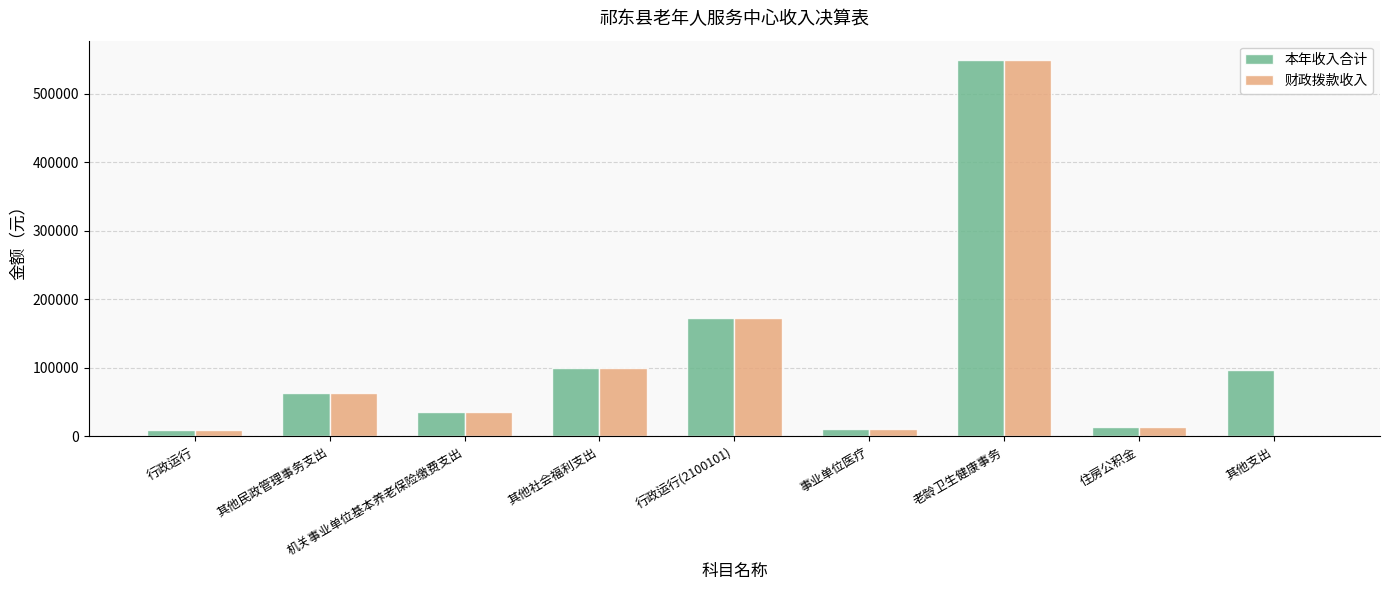

The 本年收入合计 series shows 266672.8 at 行政运行(2100101). True or false?

False